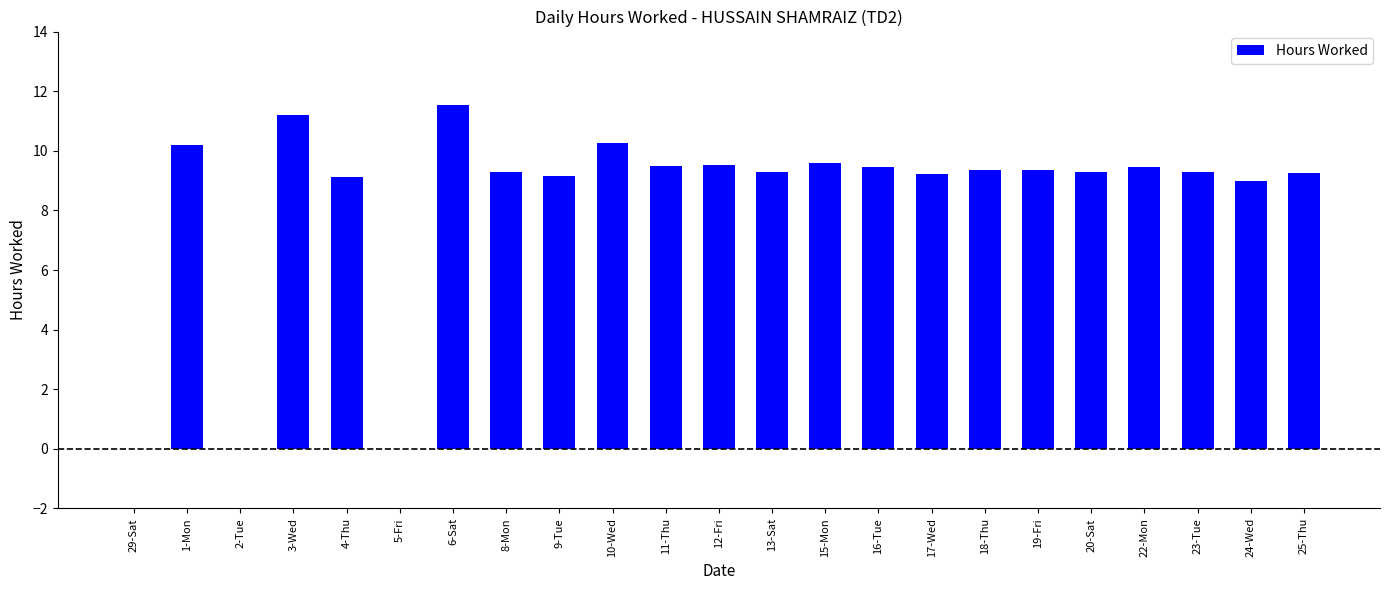

What is the sum of the values at 23-Tue and 29-Sat?

9.3